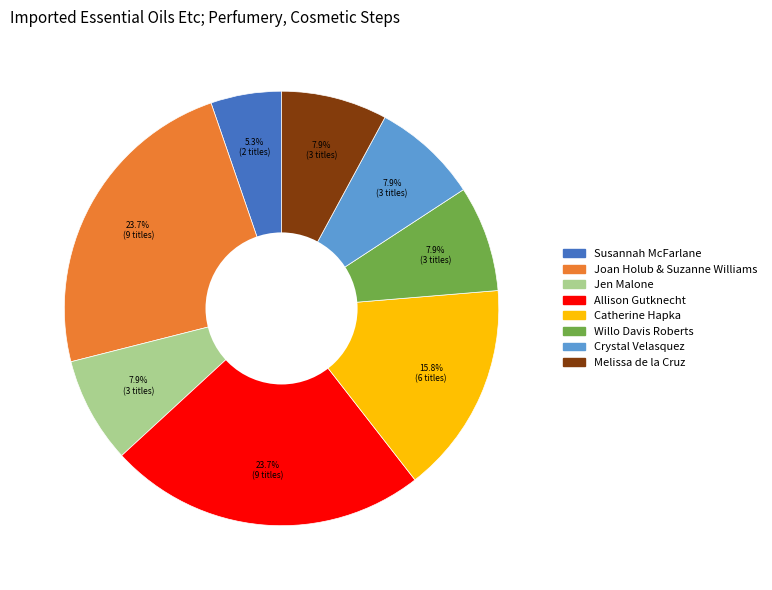

Is there a majority slice in this chart?

No